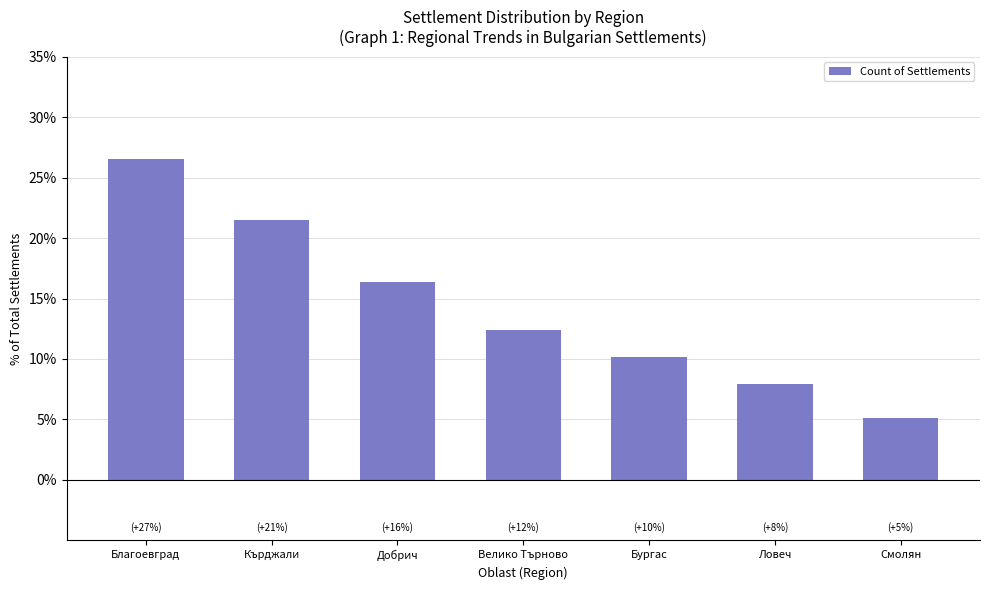

What is the difference between the maximum and minimum values?

21.5